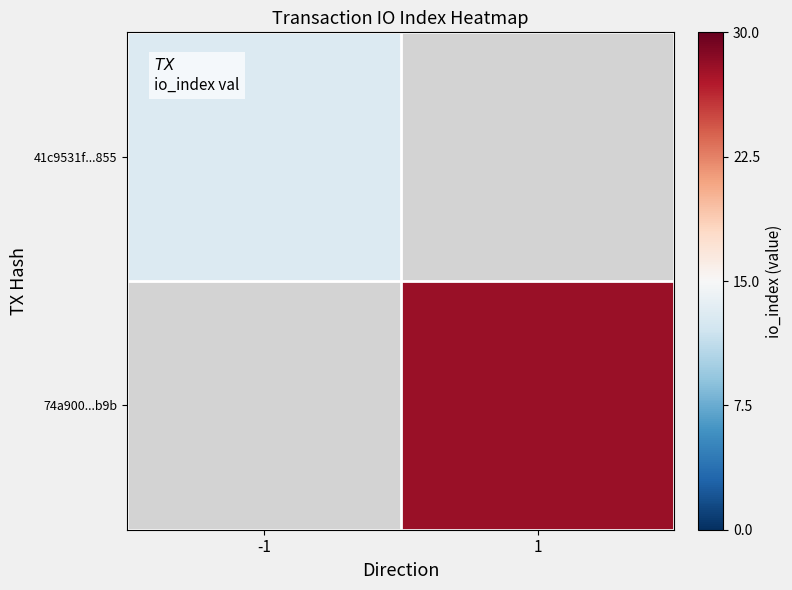

Is the value of 41c9531f...855 at -1 greater than the value of 74a900...b9b at 1?

No